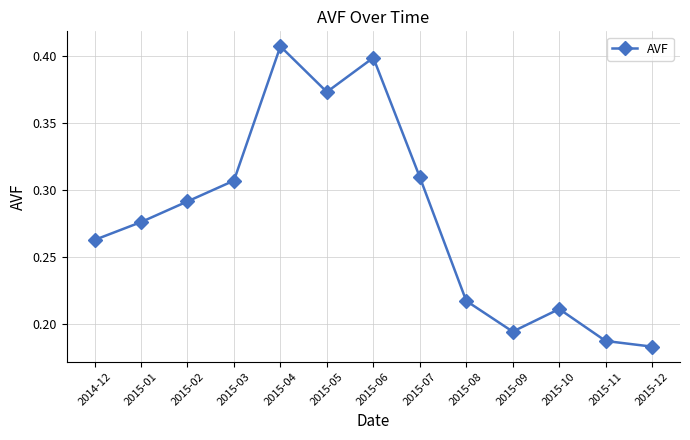

What is the sum of all values?

3.6